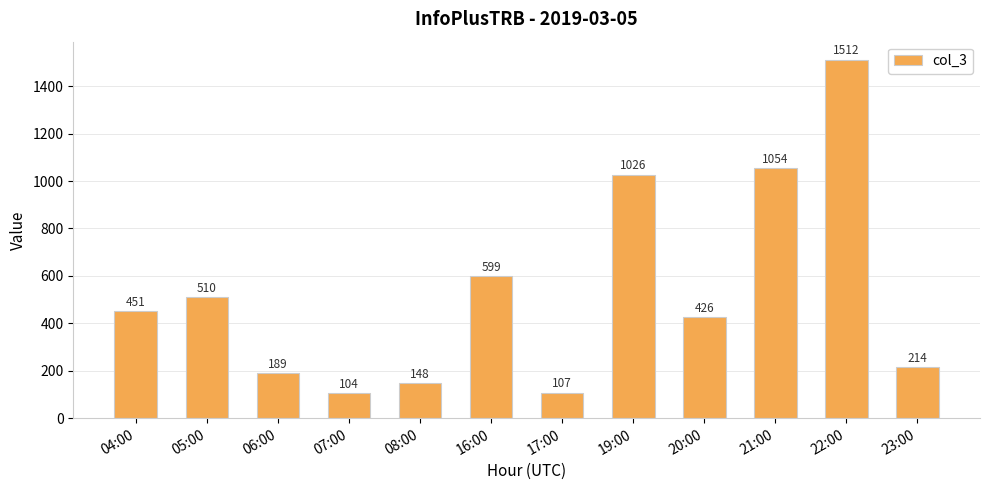

Reading left to right, transcribe all the data shown in this chart.

04:00=451	05:00=510	06:00=189	07:00=104	08:00=148	16:00=599	17:00=107	19:00=1026	20:00=426	21:00=1054	22:00=1512	23:00=214